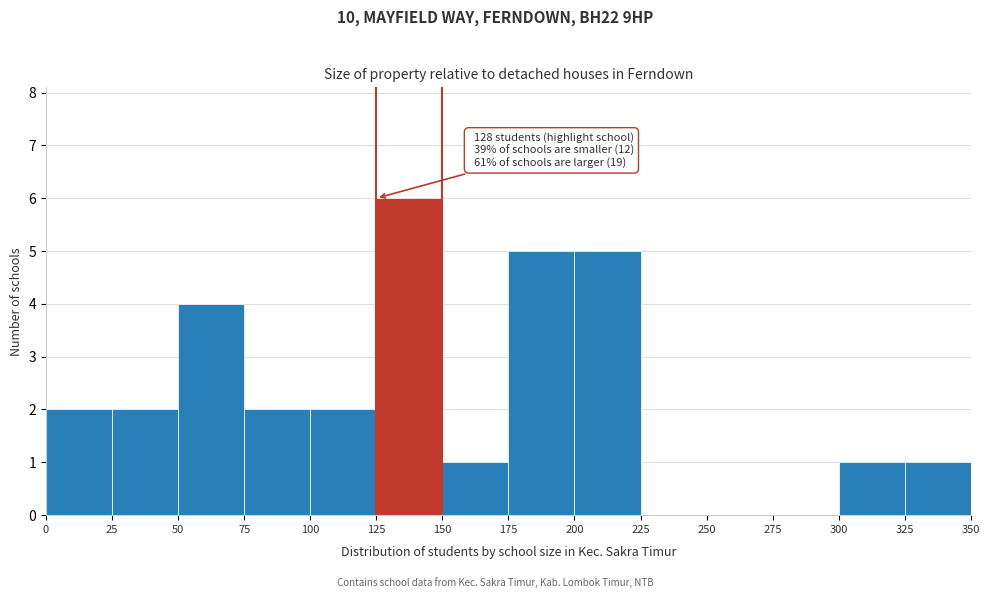

Over which range of the x-axis is the bar tallest?

125 to 150